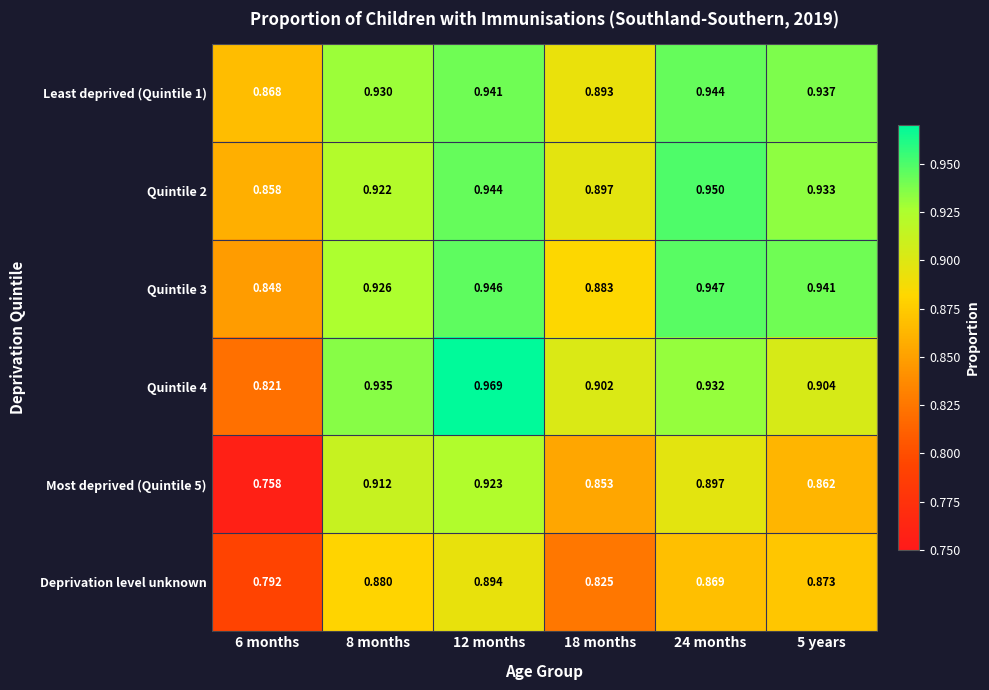

Between 18 months and 6 months, which is larger?

18 months